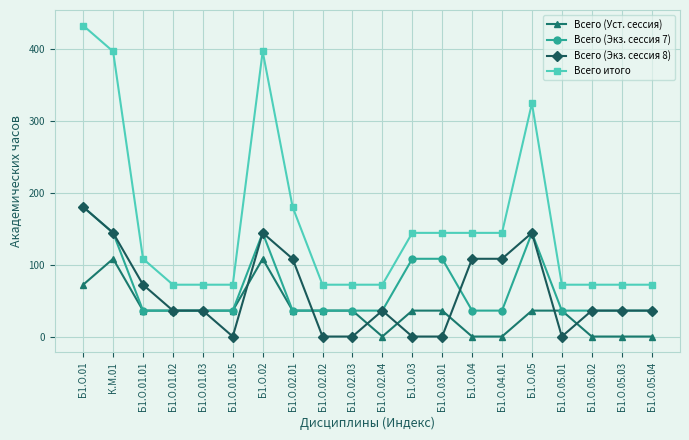

At Б1.О.03.01, list the series in order from smallest to largest.

Всего (Экз. сессия 8), Всего (Уст. сессия), Всего (Экз. сессия 7), Всего итого